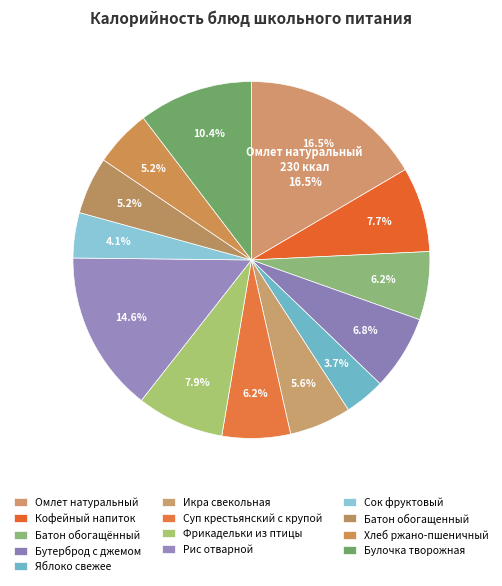

Is it true that Фрикадельки из птицы is 8% of the pie?

True